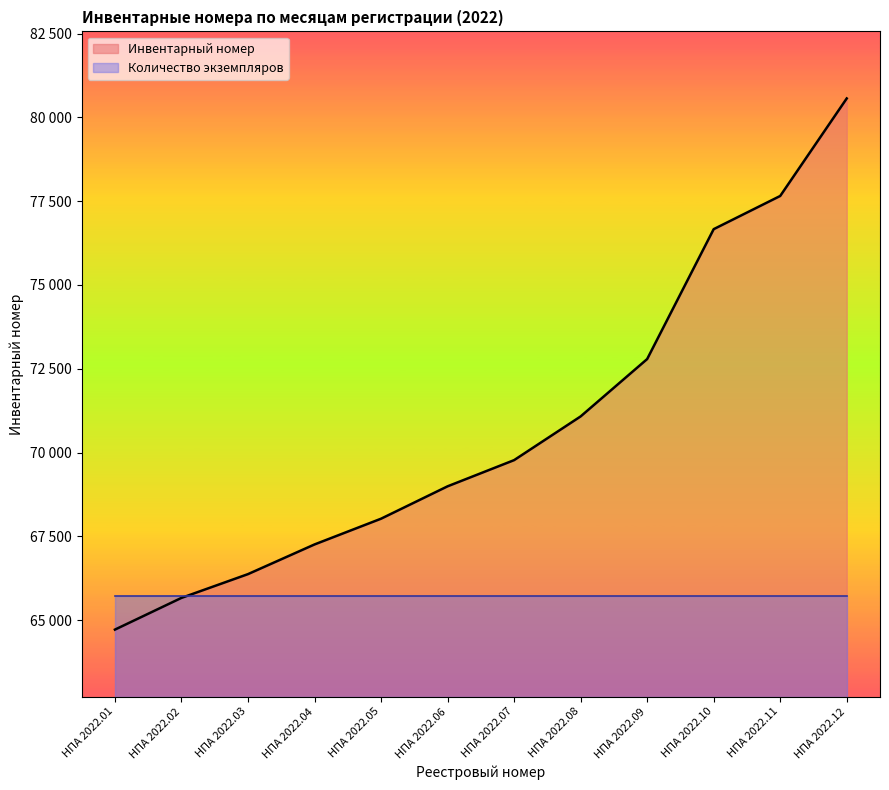

Is it true that the value at НПА 2022.10 is 76664?

True